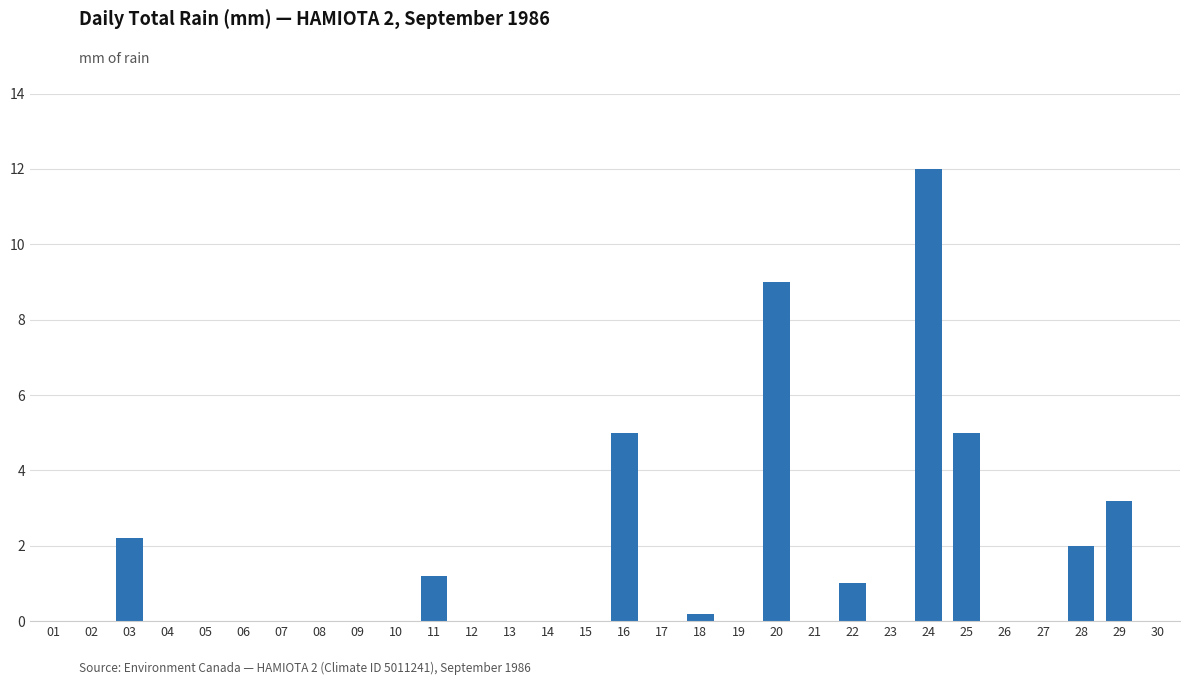

The chart shows a value of 0.0 at 10. True or false?

True